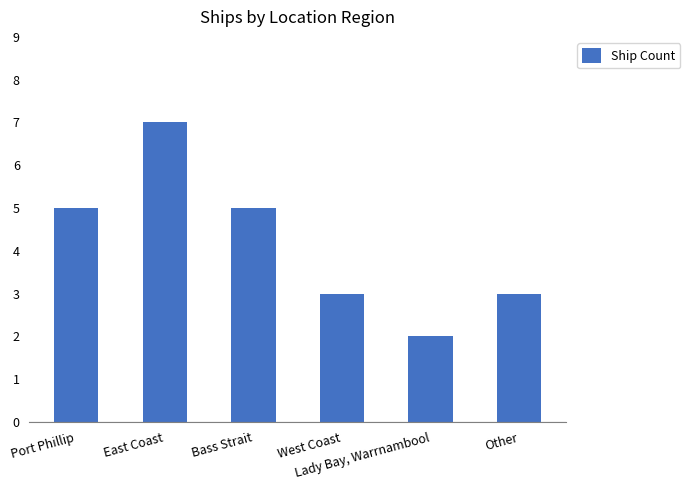

What is the sum of all values?

25